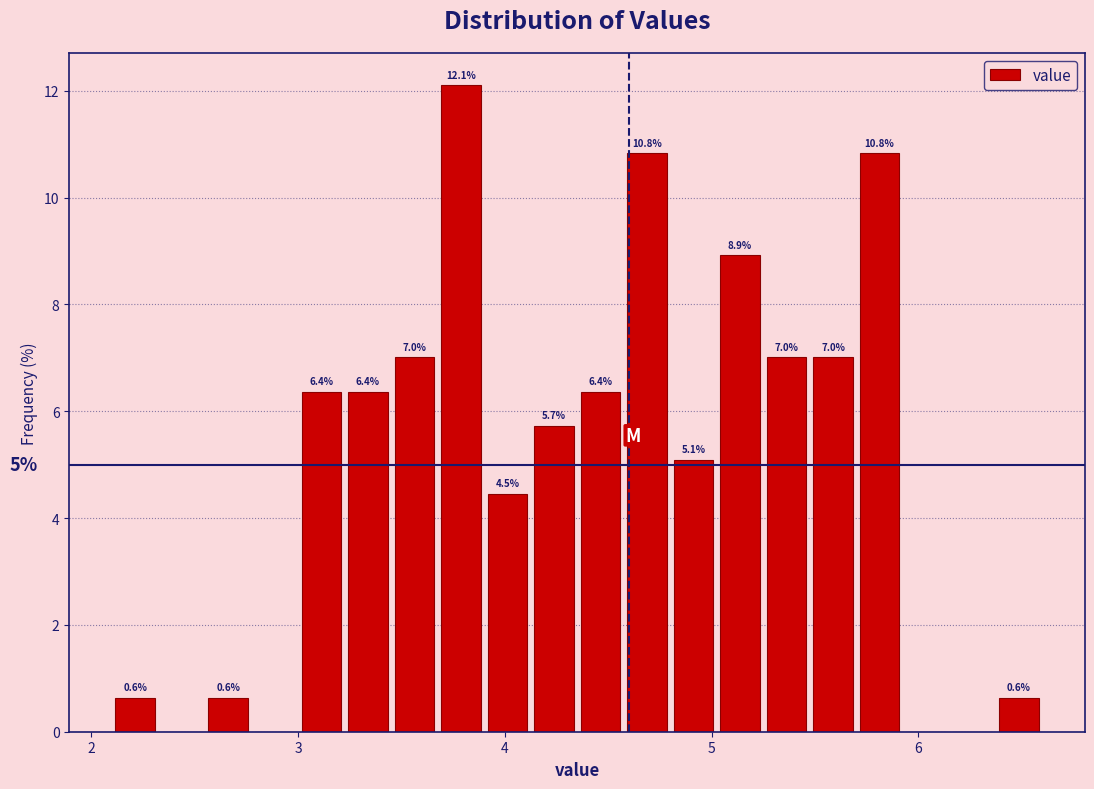

Around what value on the x-axis is the tallest bar? Give the approximate position of its centre, as read against the axis.

3.8